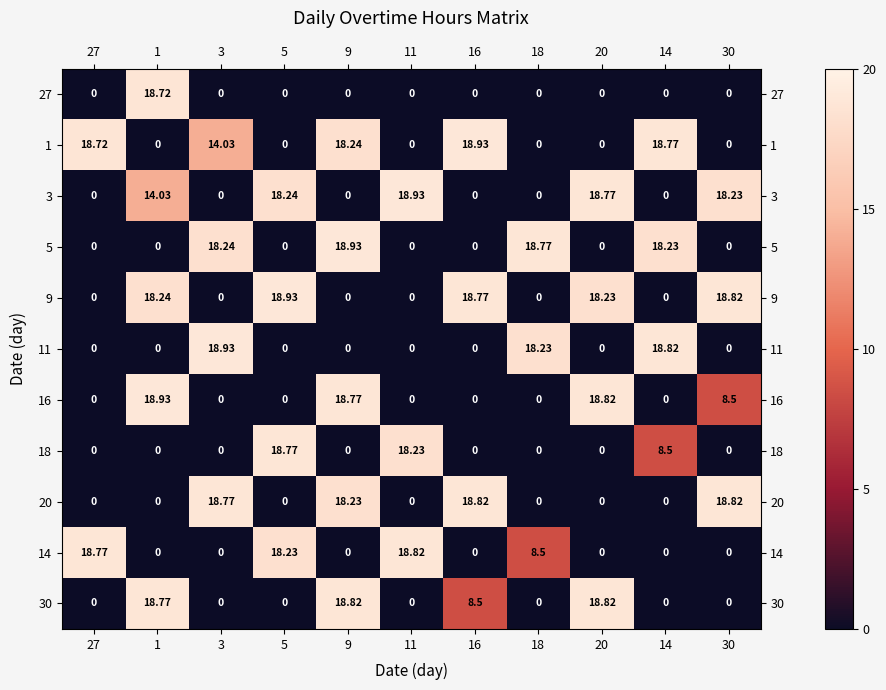

Is the value of 9 at 27 greater than the value of 3 at 1?

No